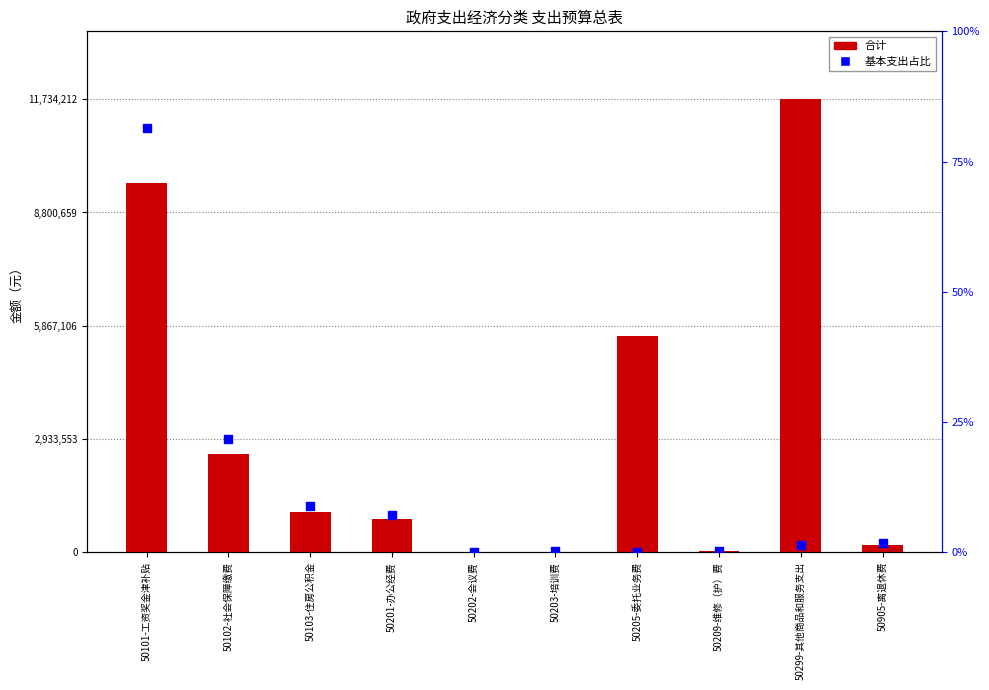

Which series has the largest total across all categories?

合计